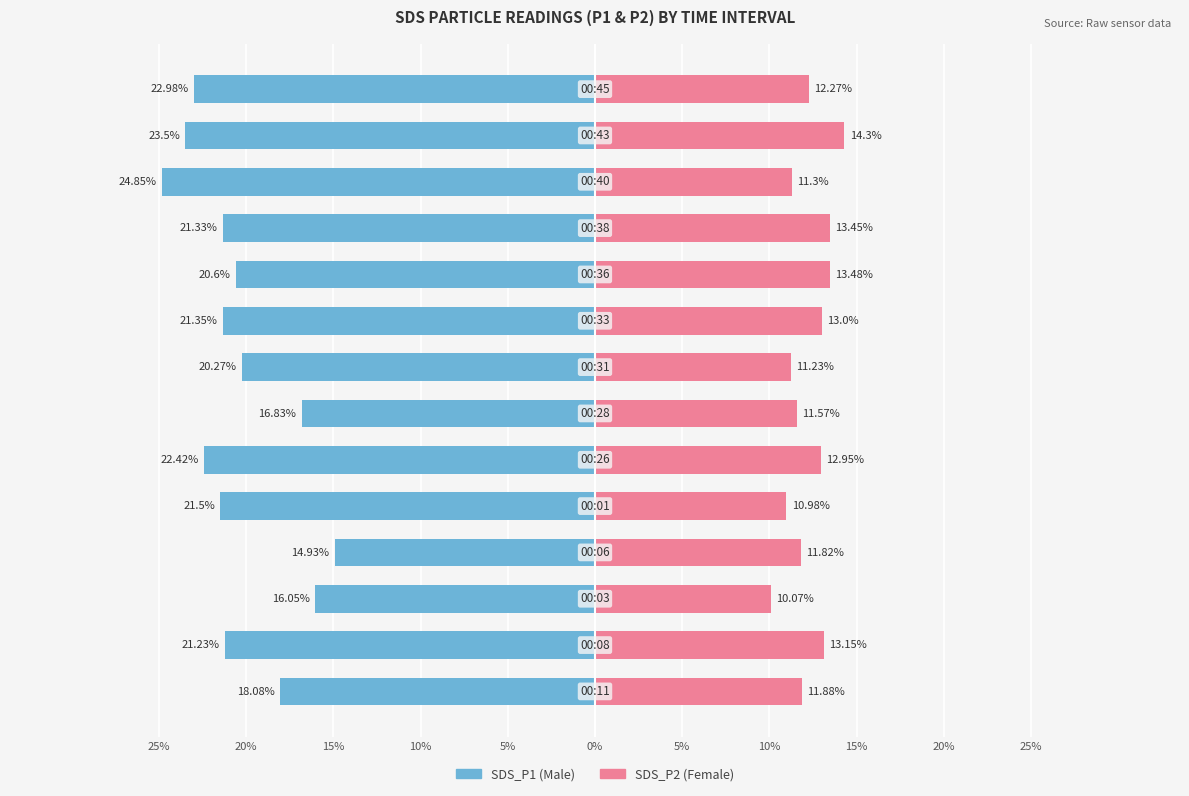

Reading right to left, transcribe all the data shown in this chart.

Male: -23.0	-23.5	-24.9	-21.3	-20.6	-21.4	-20.3	-16.8	-22.4	-21.5	-14.9	-16.1	-21.2	-18.1
Female: 12.3	14.3	11.3	13.4	13.5	13.0	11.2	11.6	12.9	11.0	11.8	10.1	13.2	11.9